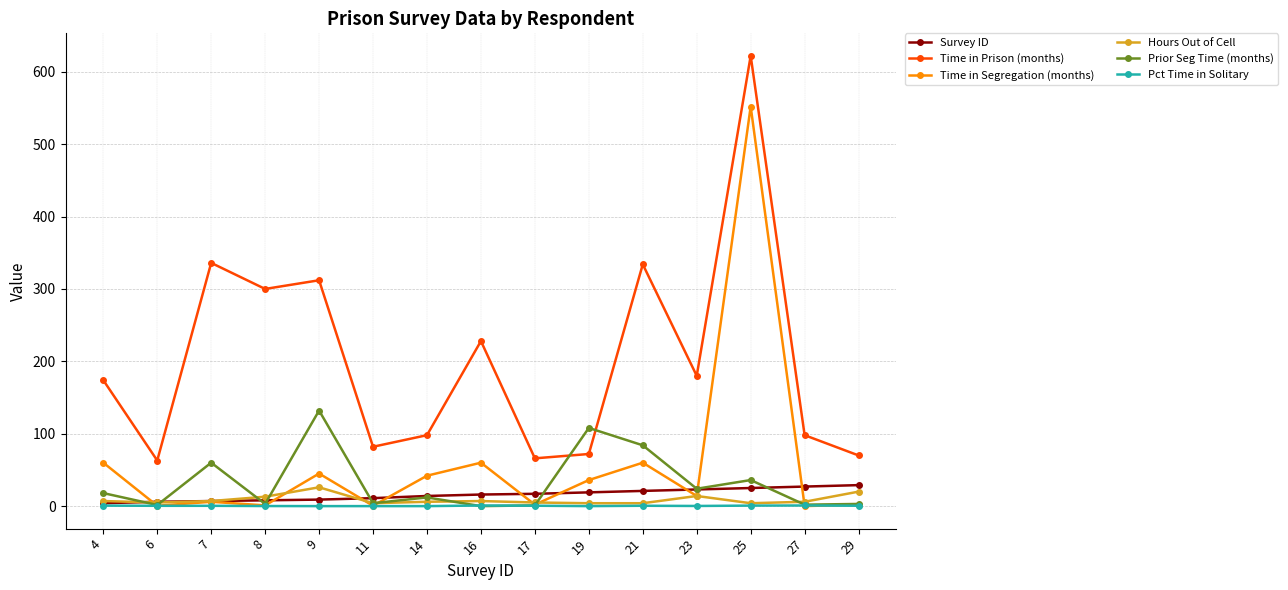

Where is the first local maximum for Prior Seg Time (months)?

7